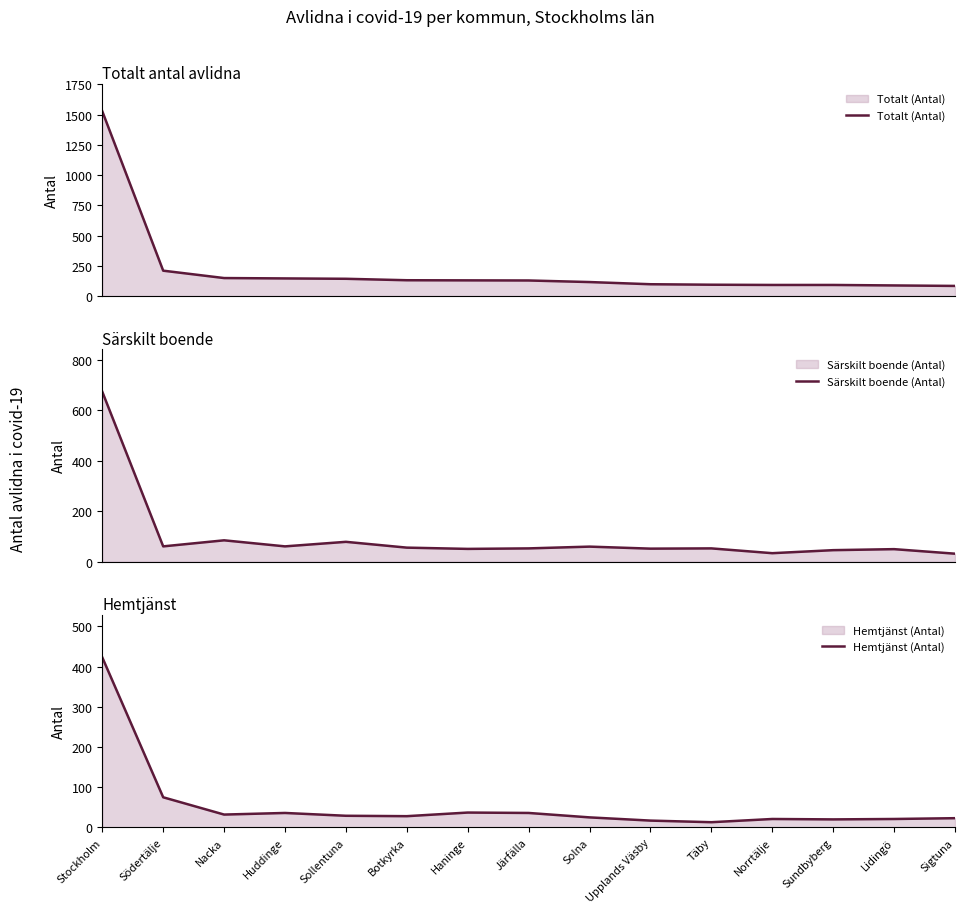

Reading left to right, extract all data points from this chart.

Totalt (Antal): Stockholm=1527	Södertälje=210	Nacka=149	Huddinge=146	Sollentuna=143	Botkyrka=131	Haninge=130	Järfälla=129	Solna=116	Upplands Väsby=98	Täby=94	Norrtälje=92	Sundbyberg=92	Lidingö=88	Sigtuna=84
Särskilt boende (Antal): Stockholm=674	Södertälje=61	Nacka=85	Huddinge=61	Sollentuna=79	Botkyrka=56	Haninge=51	Järfälla=53	Solna=60	Upplands Väsby=52	Täby=53	Norrtälje=34	Sundbyberg=46	Lidingö=50	Sigtuna=32
Hemtjänst (Antal): Stockholm=423	Södertälje=75	Nacka=32	Huddinge=36	Sollentuna=29	Botkyrka=28	Haninge=37	Järfälla=36	Solna=25	Upplands Väsby=17	Täby=13	Norrtälje=21	Sundbyberg=20	Lidingö=21	Sigtuna=23